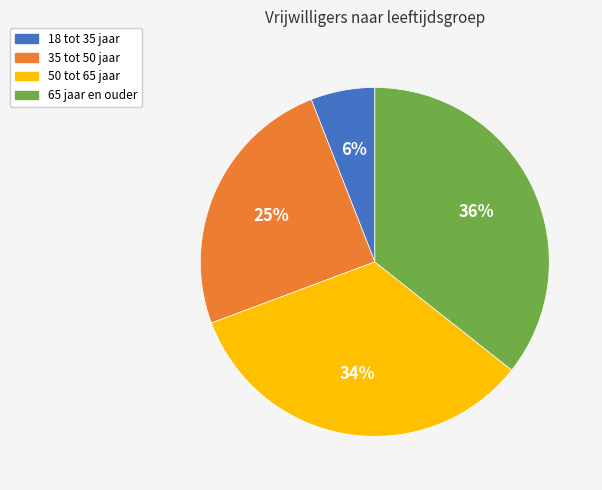

Approximately how many times larger is the value at 50 tot 65 jaar compared to 35 tot 50 jaar?

1.4